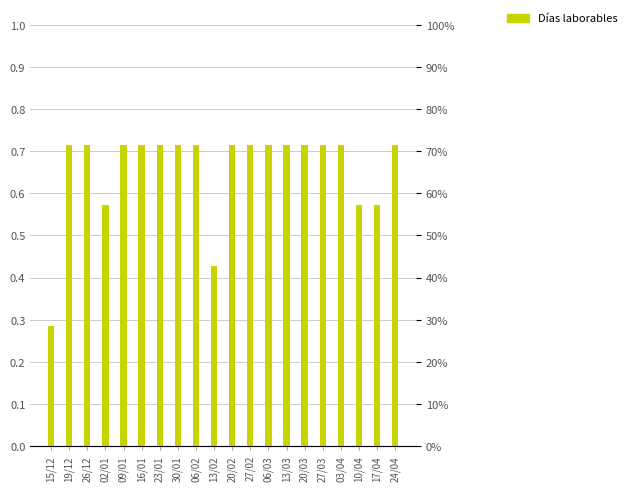

The chart shows a value of 0.4 at 13/02. True or false?

True